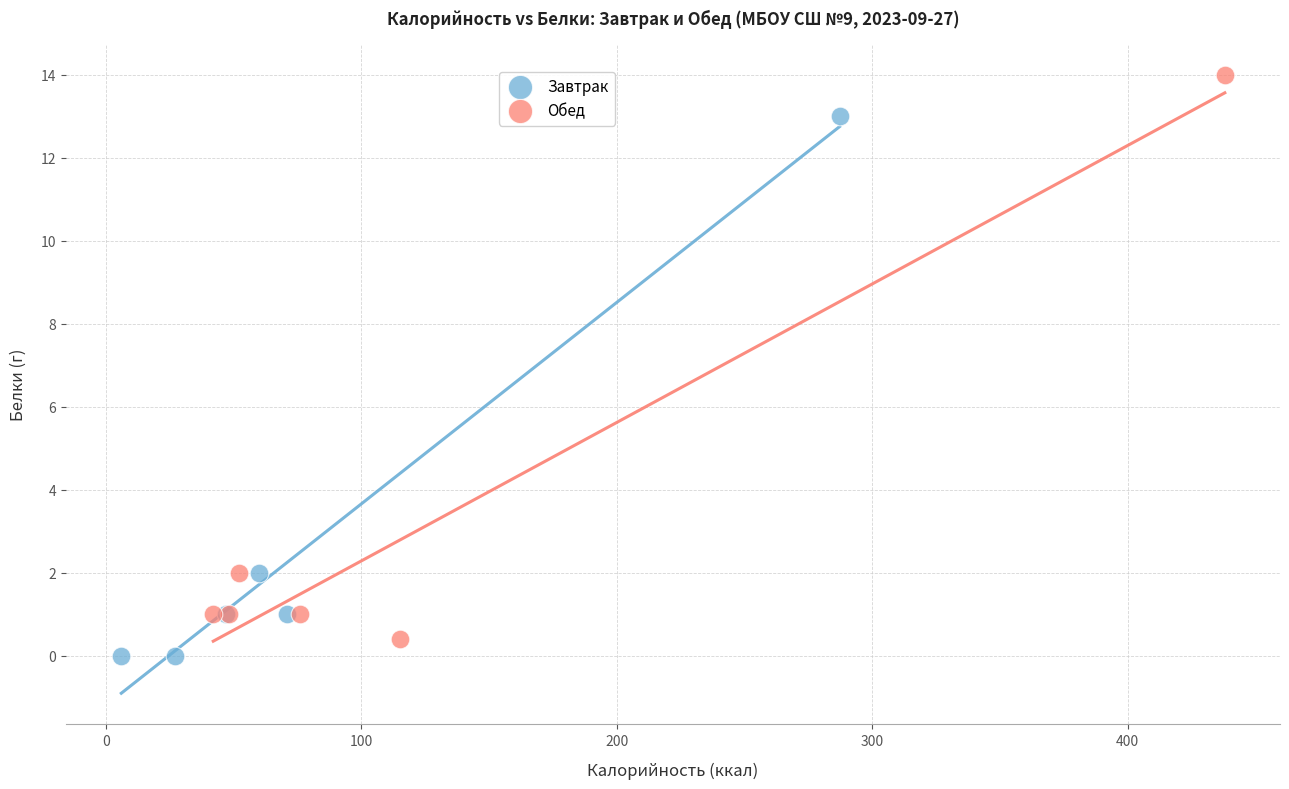

Which series reaches the maximum Y coordinate?

Обед